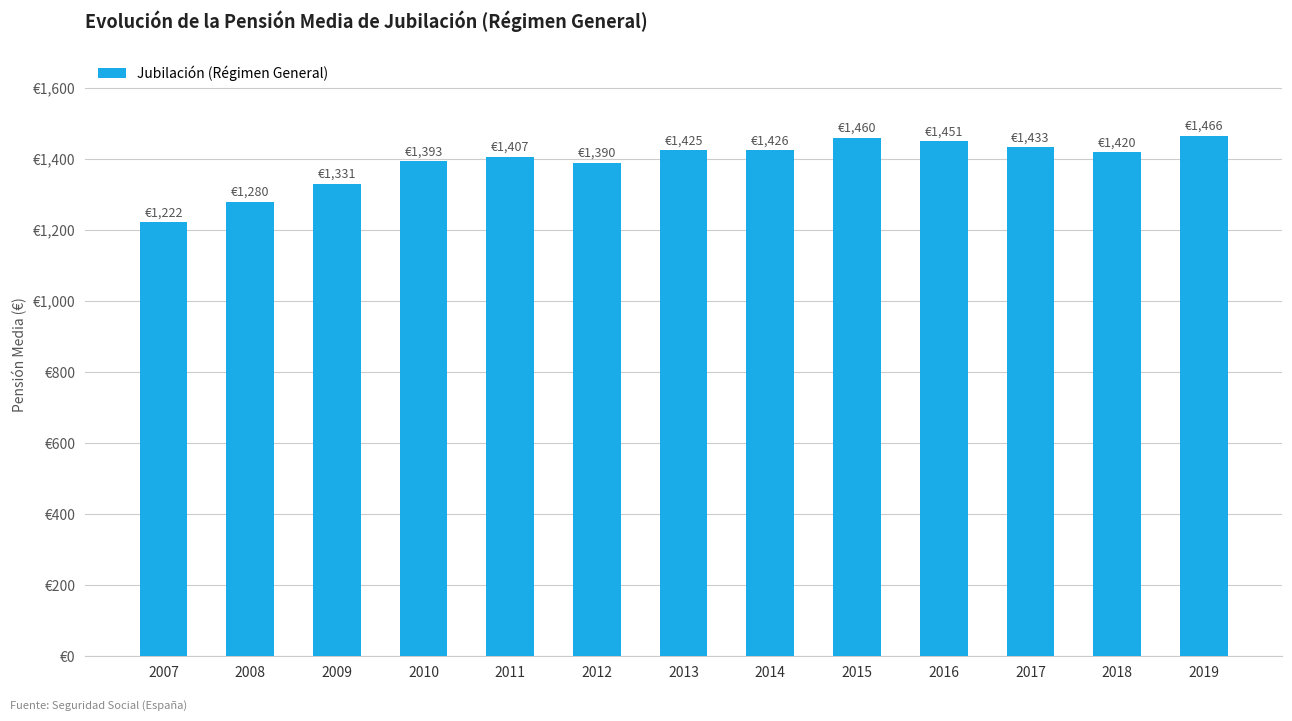

Does the chart contain any negative values?

No